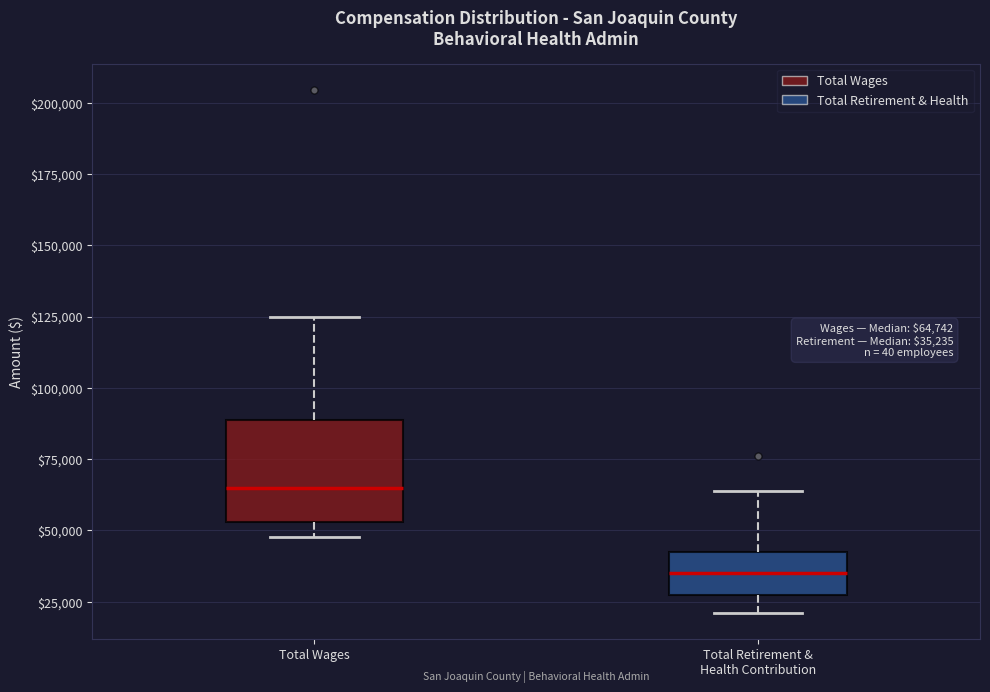

Which box is the tallest, from its lower edge to its upper edge?

Total Wages